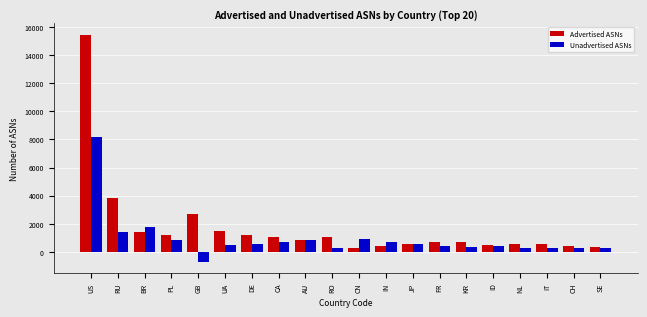

Where is Unadvertised ASNs nearest to the value 3722?

BR